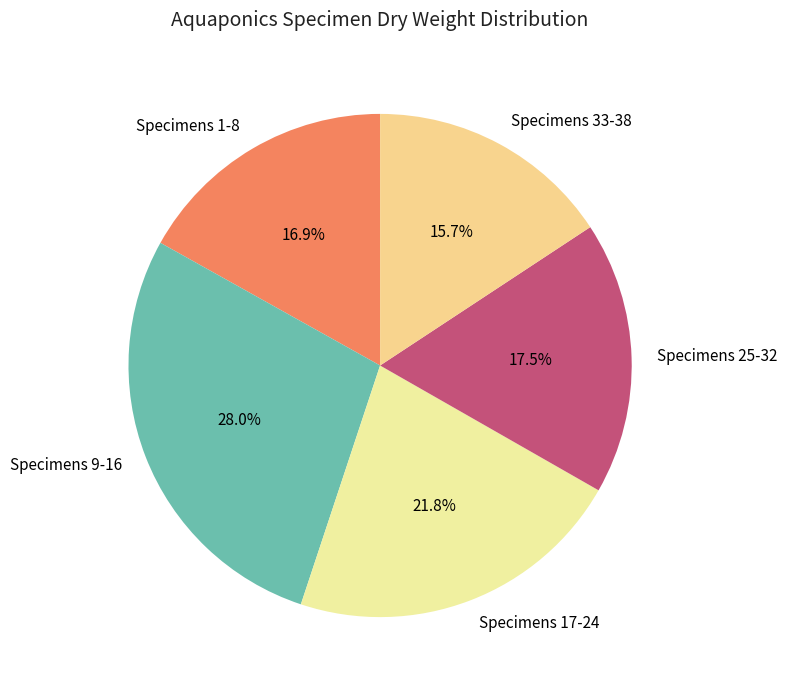

Rank the categories by value from highest to lowest.

Specimens 9-16, Specimens 17-24, Specimens 25-32, Specimens 1-8, Specimens 33-38